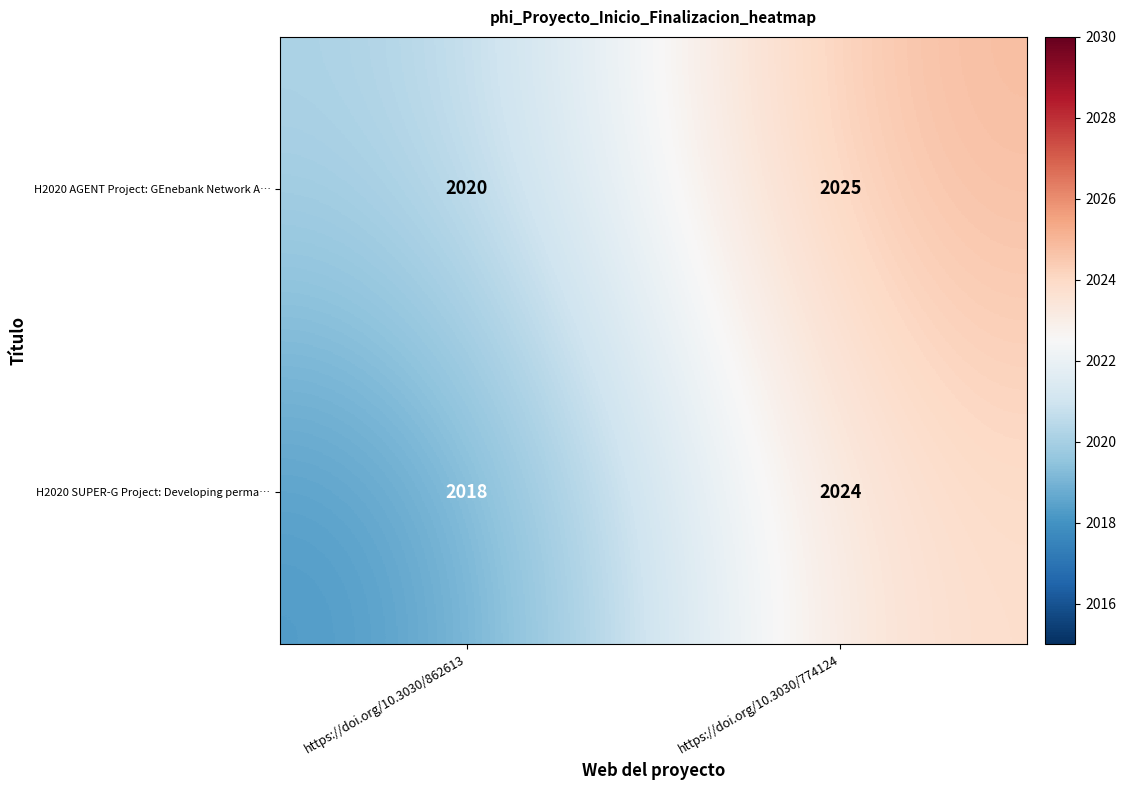

What is the difference between the H2020 AGENT Project: GEnebank Network A… values at https://doi.org/10.3030/774124 and https://doi.org/10.3030/862613?

5